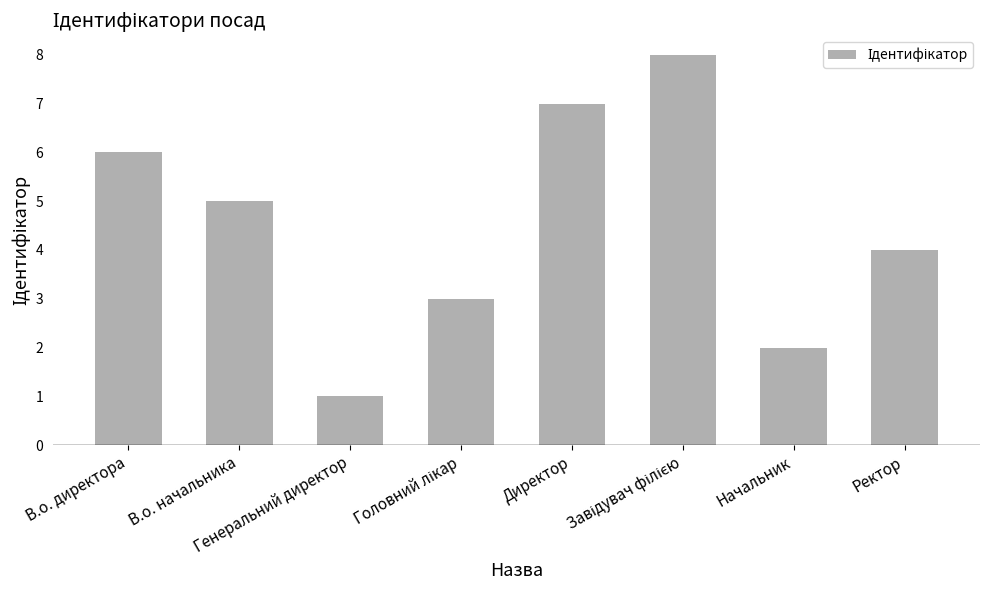

What is the value of the 2nd bar from the left?

5